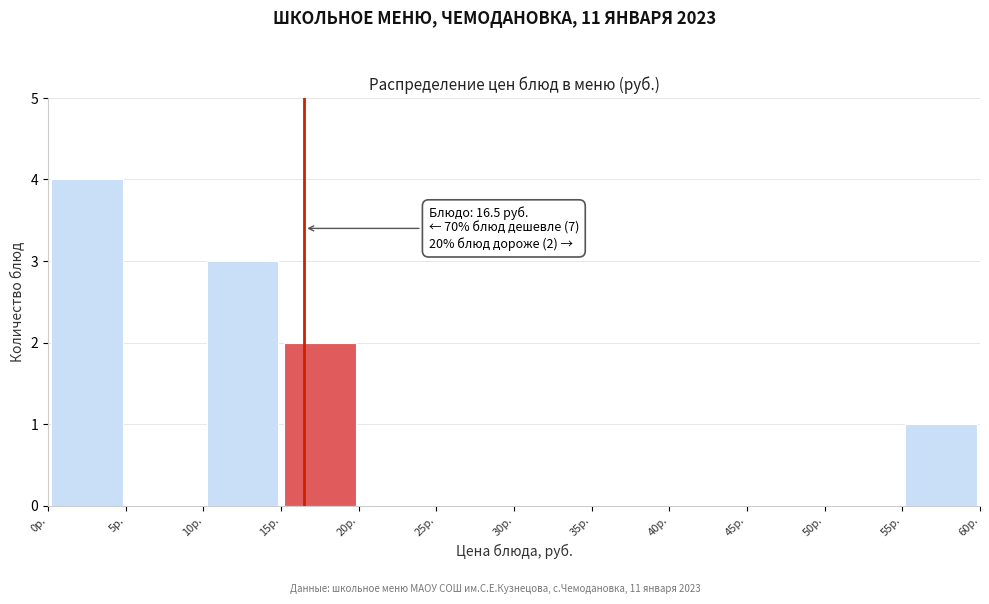

Which range on the x-axis has the tallest bar?

0 to 5